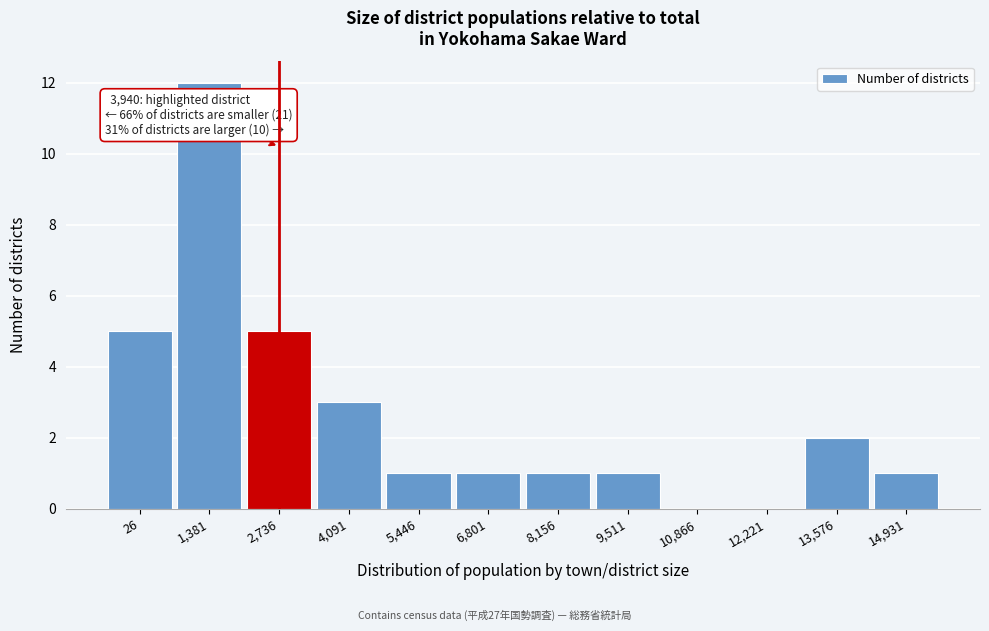

Reading left to right, list all the values displayed in this chart.

26=5	1,381=12	2,736=5	4,091=3	5,446=1	6,801=1	8,156=1	9,511=1	10,866=0	12,221=0	13,576=2	14,931=1